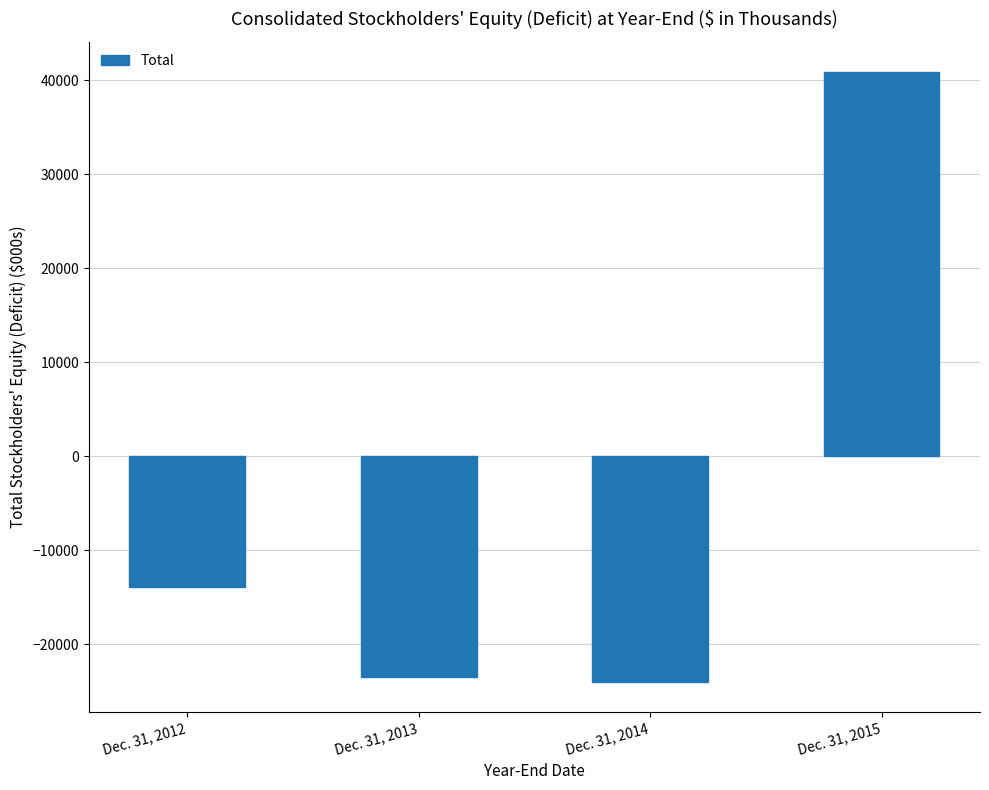

Between Dec. 31, 2013 and Dec. 31, 2012, which is larger?

Dec. 31, 2012